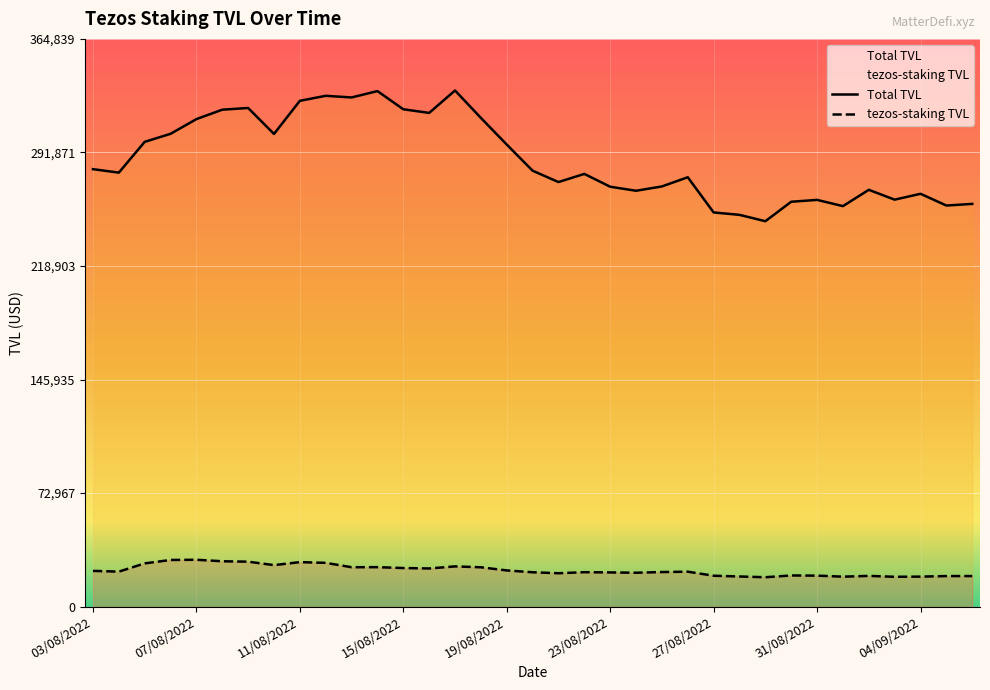

Between 24/08/2022 and 26/08/2022, which series saw the biggest shift?

Total TVL